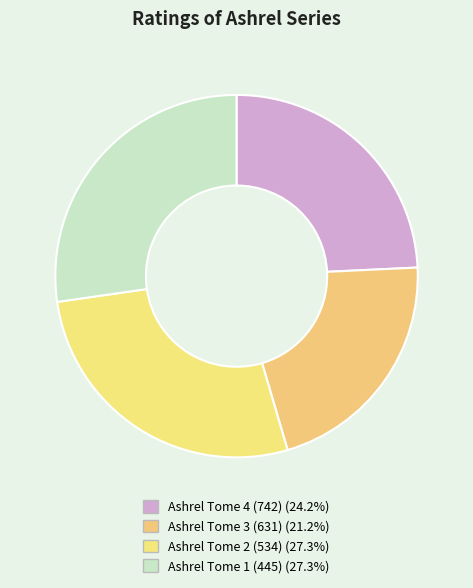

Approximately how many times larger is the value at Ashrel Tome 4 (742) compared to Ashrel Tome 1 (445)?

0.9